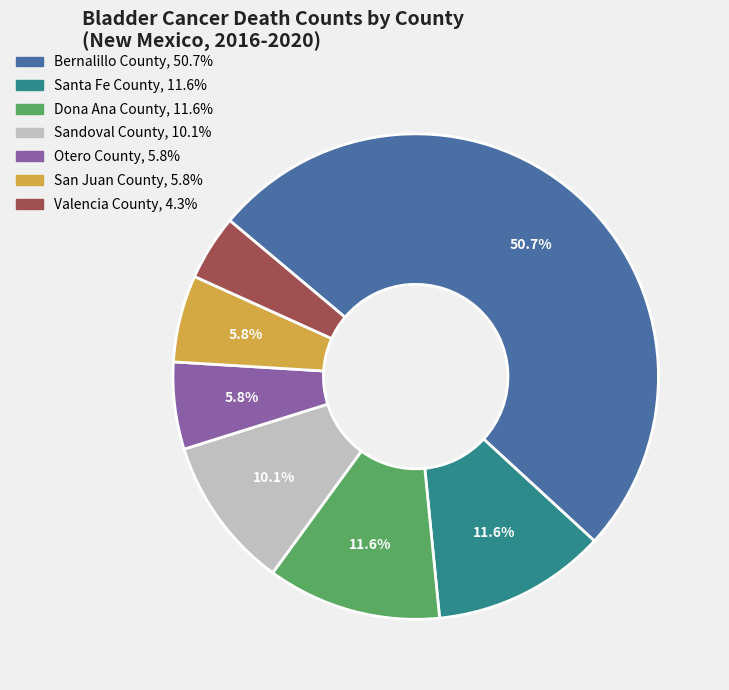

Combined, what portion of the pie is Otero County and Dona Ana County?

17.4%